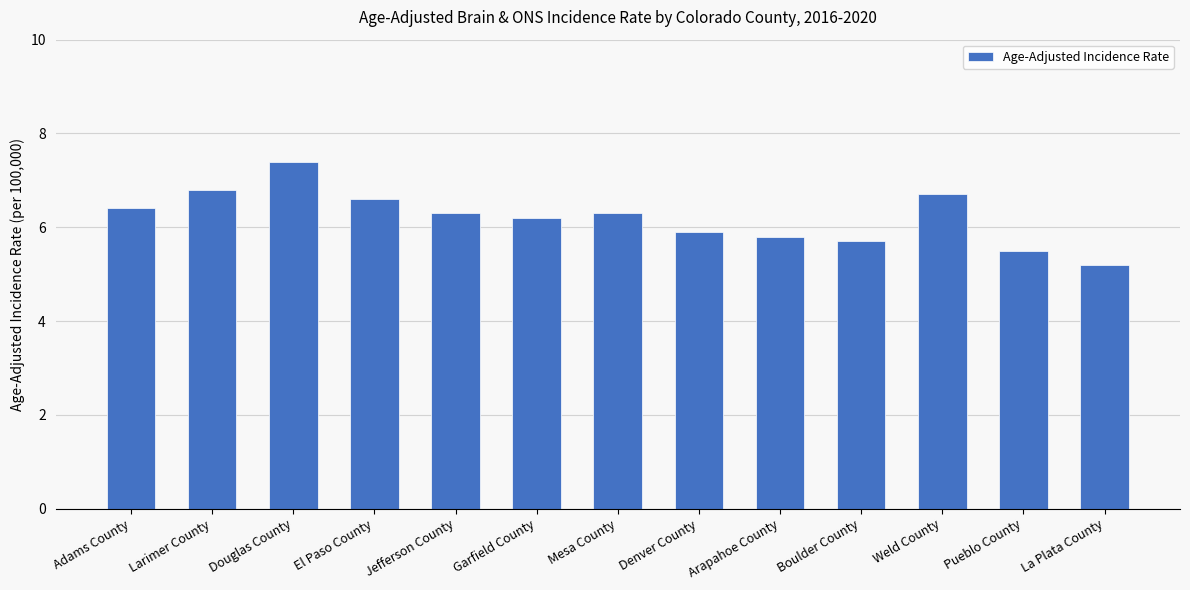

Are the bars grouped side by side (vs. stacked)?

No